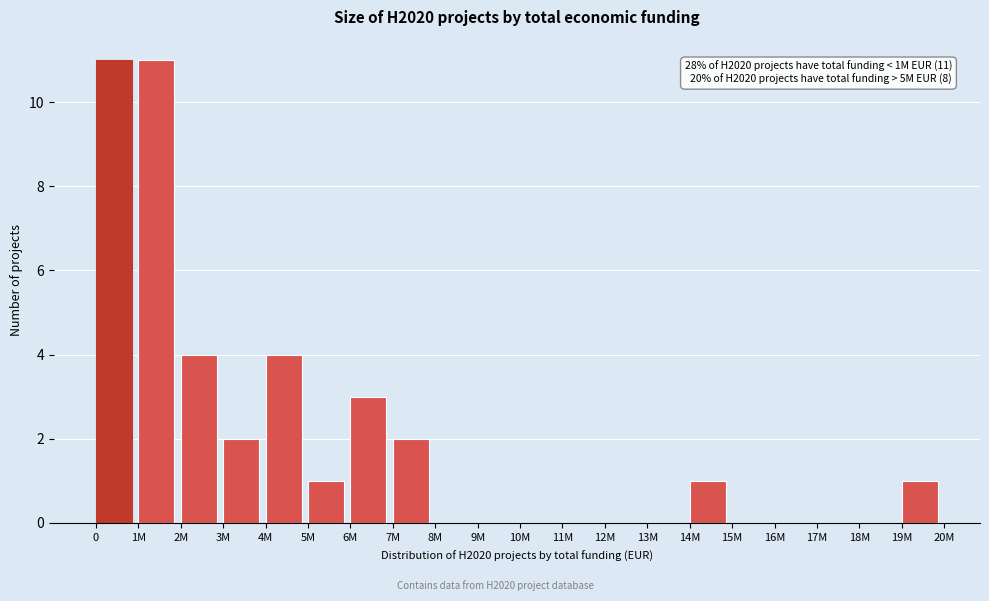

Reading left to right, what are all the values shown in this chart?

0=11	1M=11	2M=4	3M=2	4M=4	5M=1	6M=3	7M=2	8M=0	9M=0	10M=0	11M=0	12M=0	13M=0	14M=1	15M=0	16M=0	17M=0	18M=0	19M=1